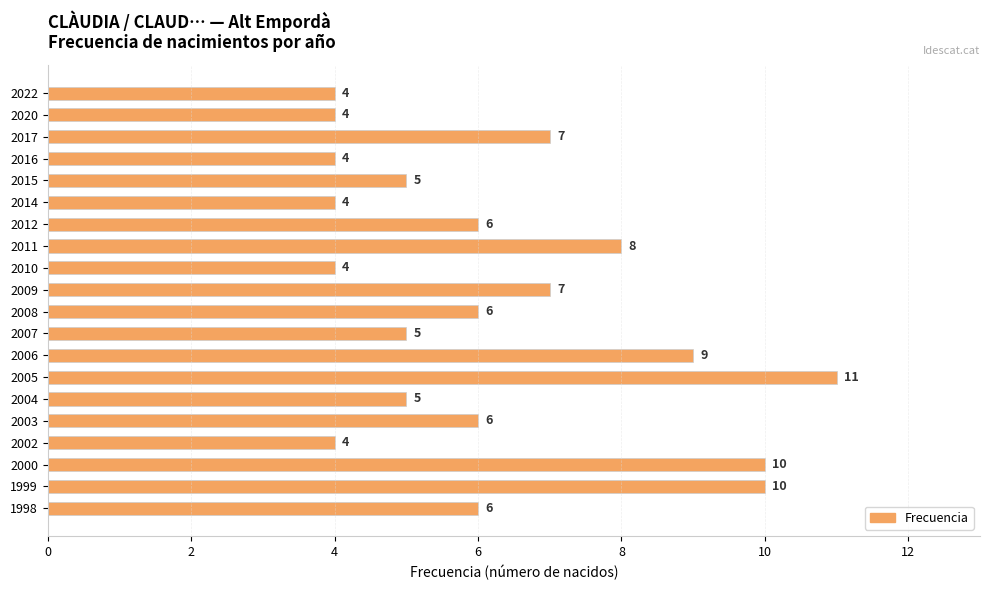

What is the value of the 12th bar from the top?

5